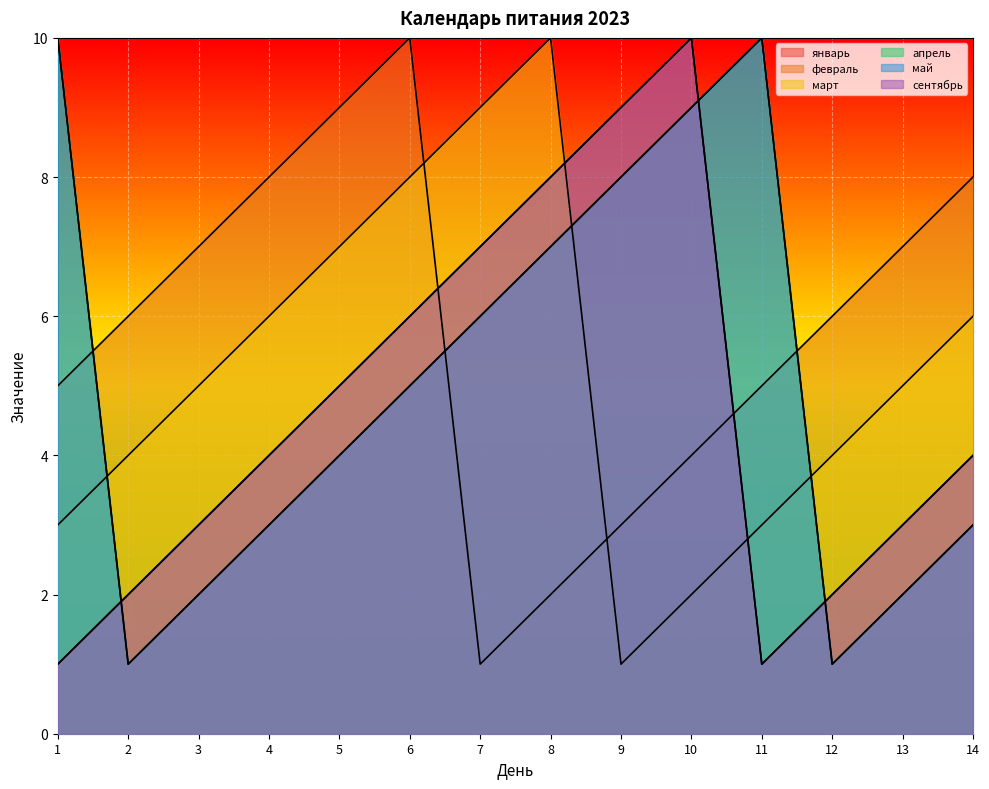

At which category is the sum across all series the highest?

10